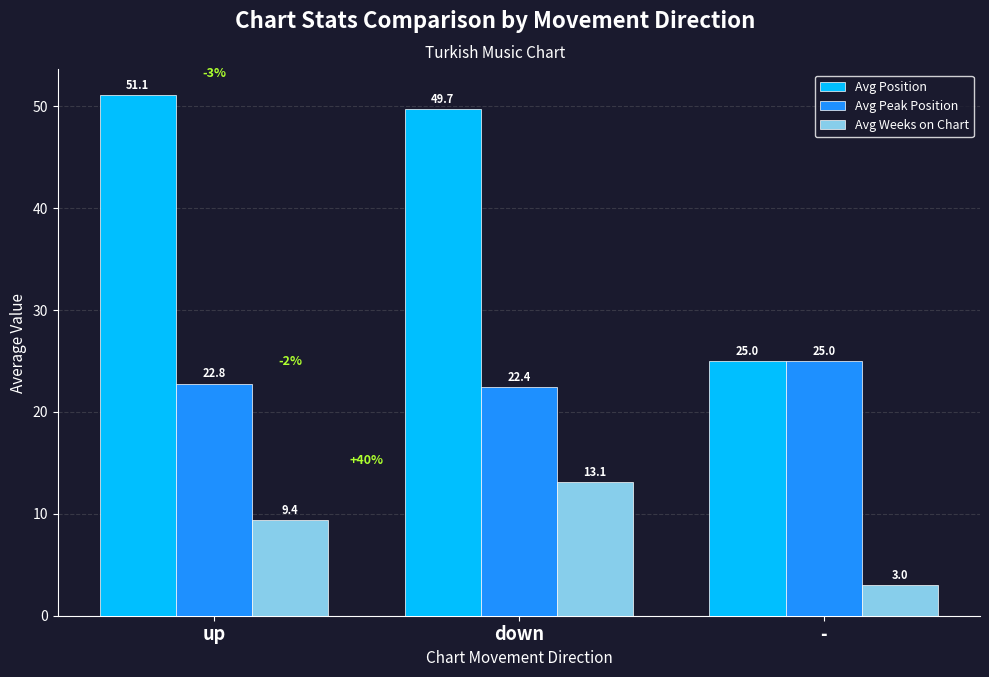

What position from the right is down?

2